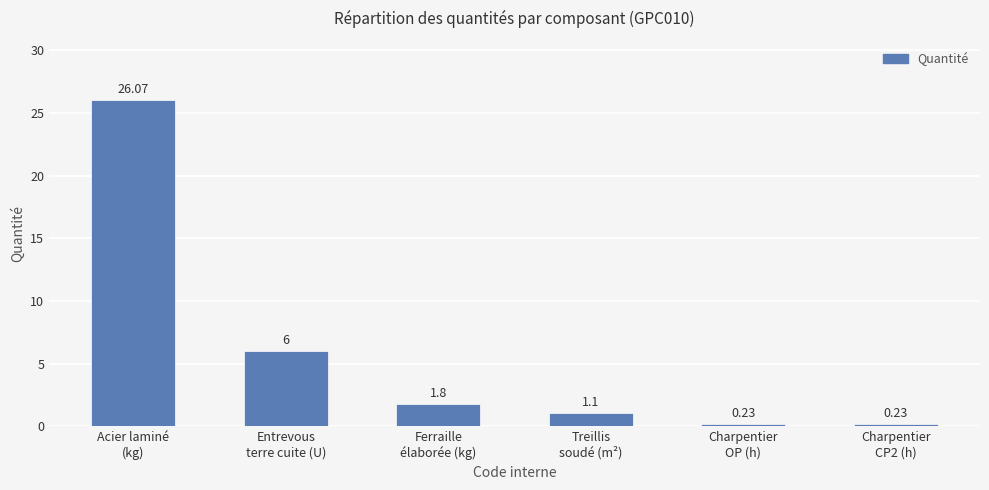

Does the chart contain stacked bars?

No